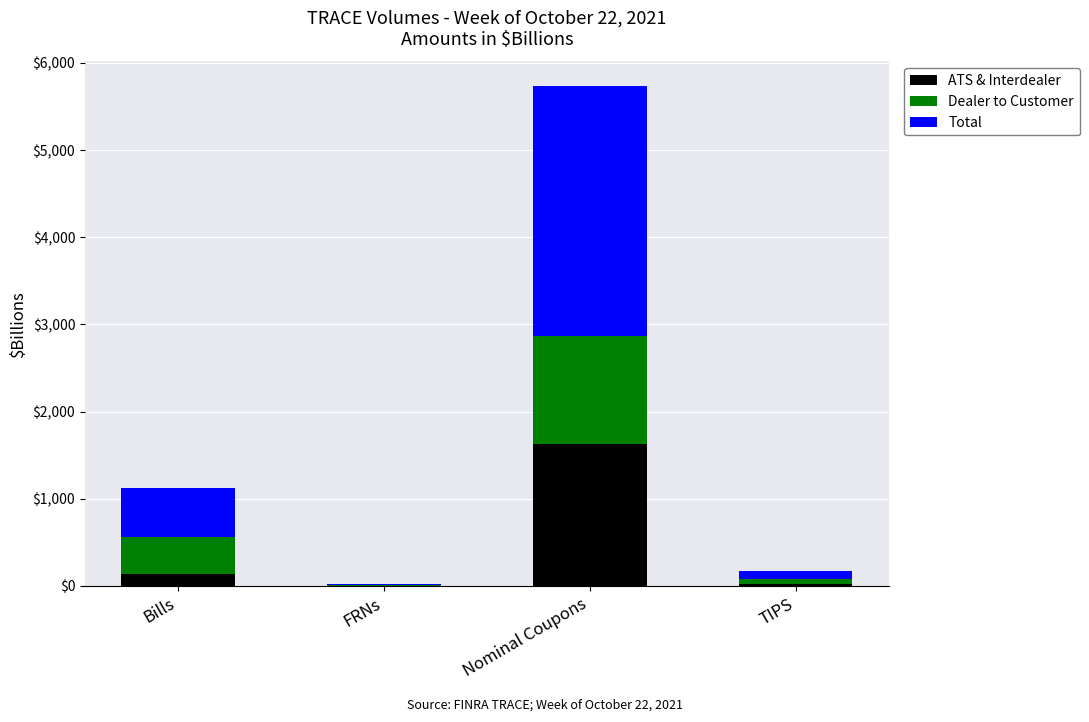

What is the maximum value for ATS & Interdealer?

1628.5